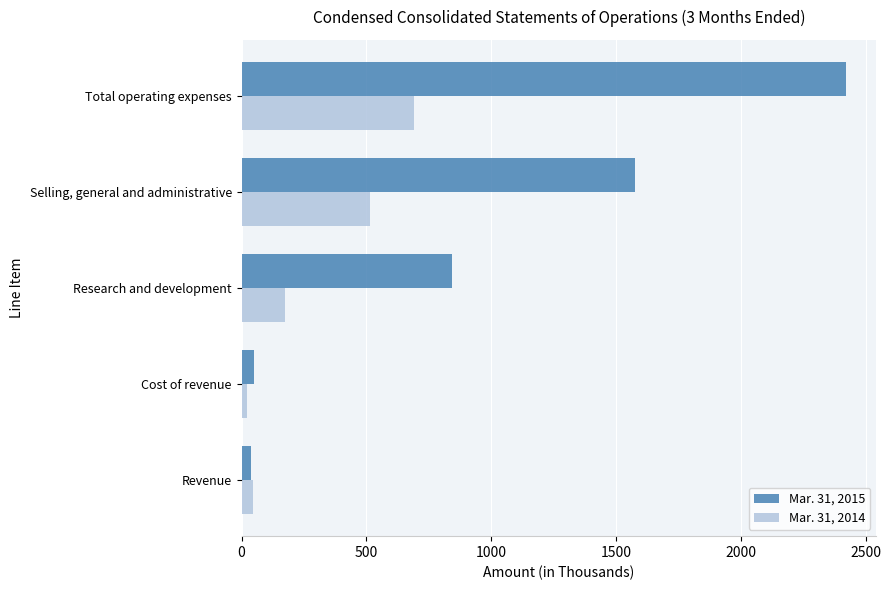

Which series has the widest spread of values?

Mar. 31, 2015